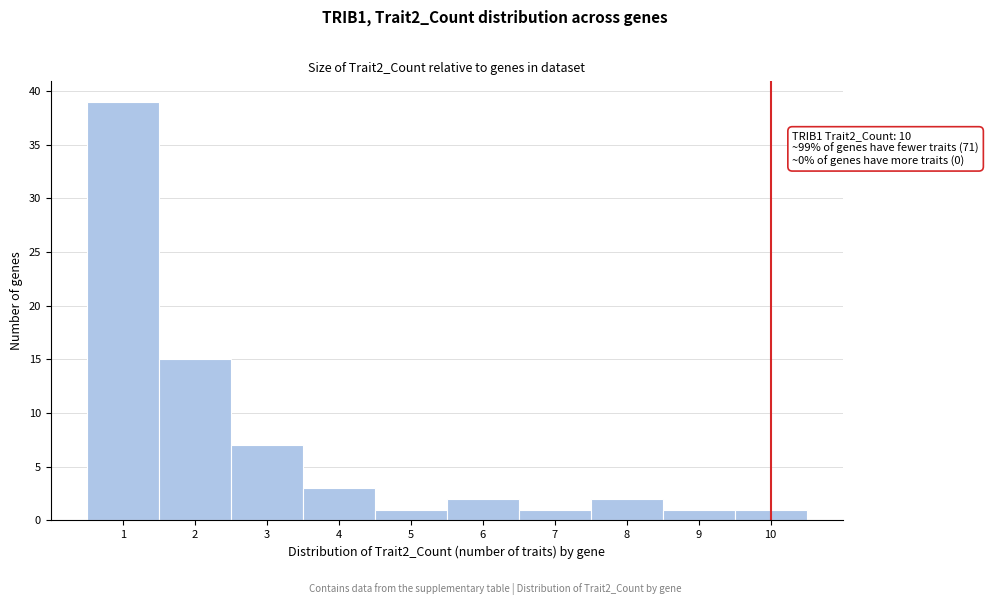

Which range on the x-axis has the tallest bar?

0.5 to 1.5